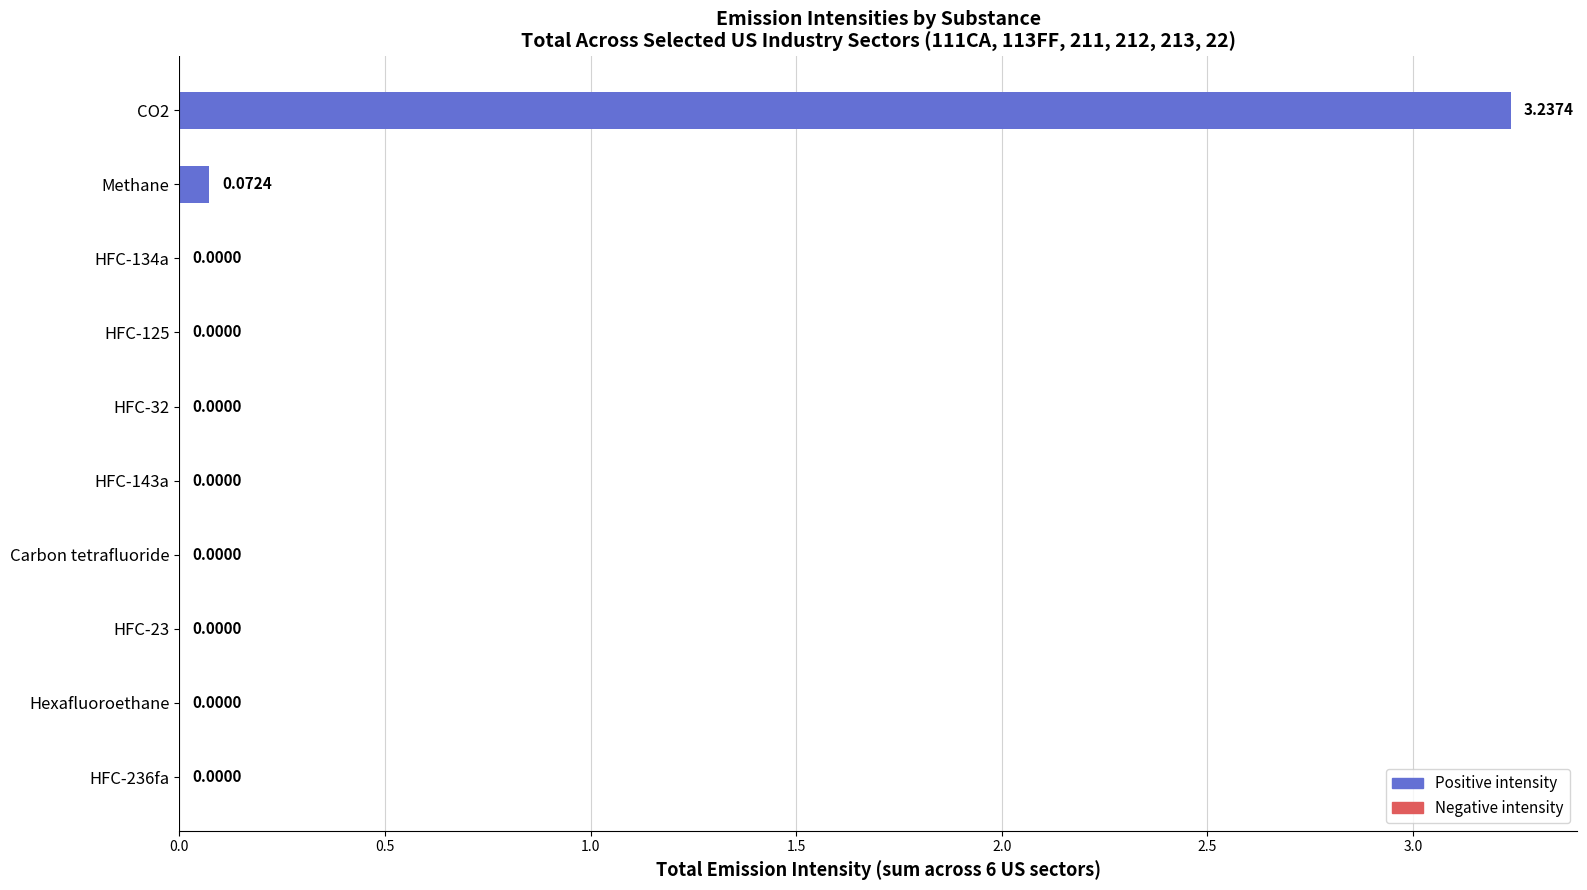

Are the bars horizontal?

Yes